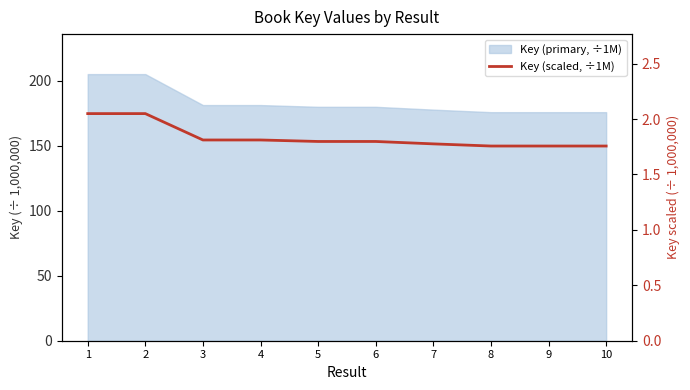

At which category does the data reach its first local valley?

3